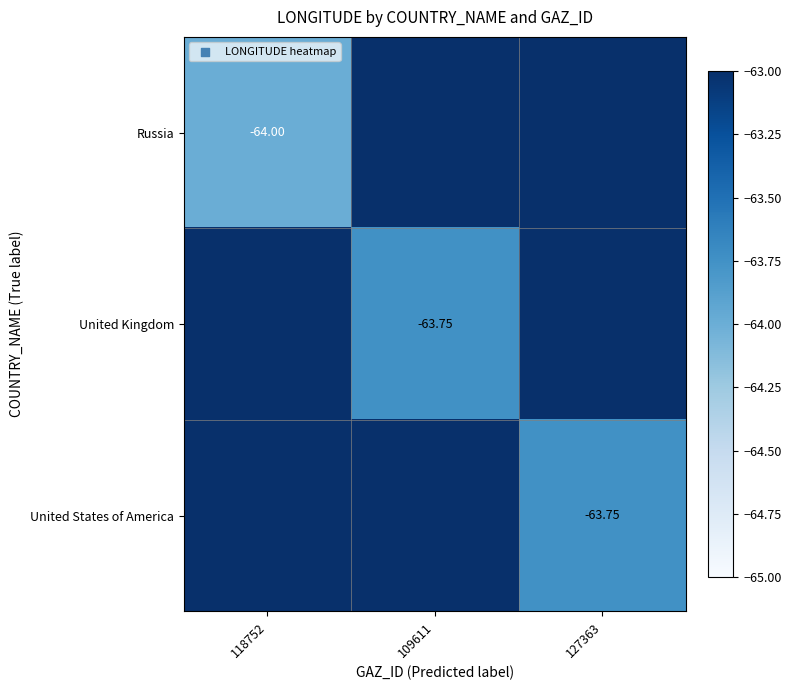

Which series has the largest range (max minus min)?

Russia